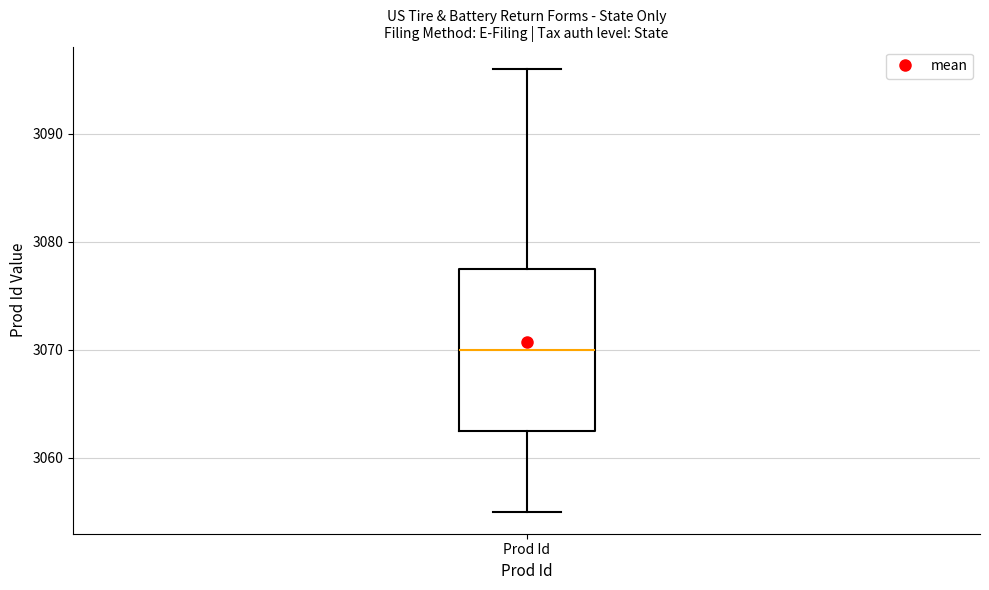

Transcribe this box plot: give where the median line is, the range the box spans, and where the two whiskers end, as read against the y-axis. The values are not printed on the chart, so give them approximately, as read against the axis.

median 3070, box 3063 to 3078, whiskers 3055 to 3096